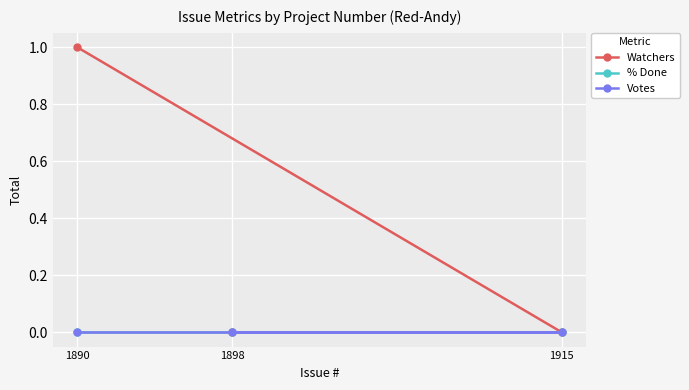

What is the difference between the highest and lowest values at 1890?

1